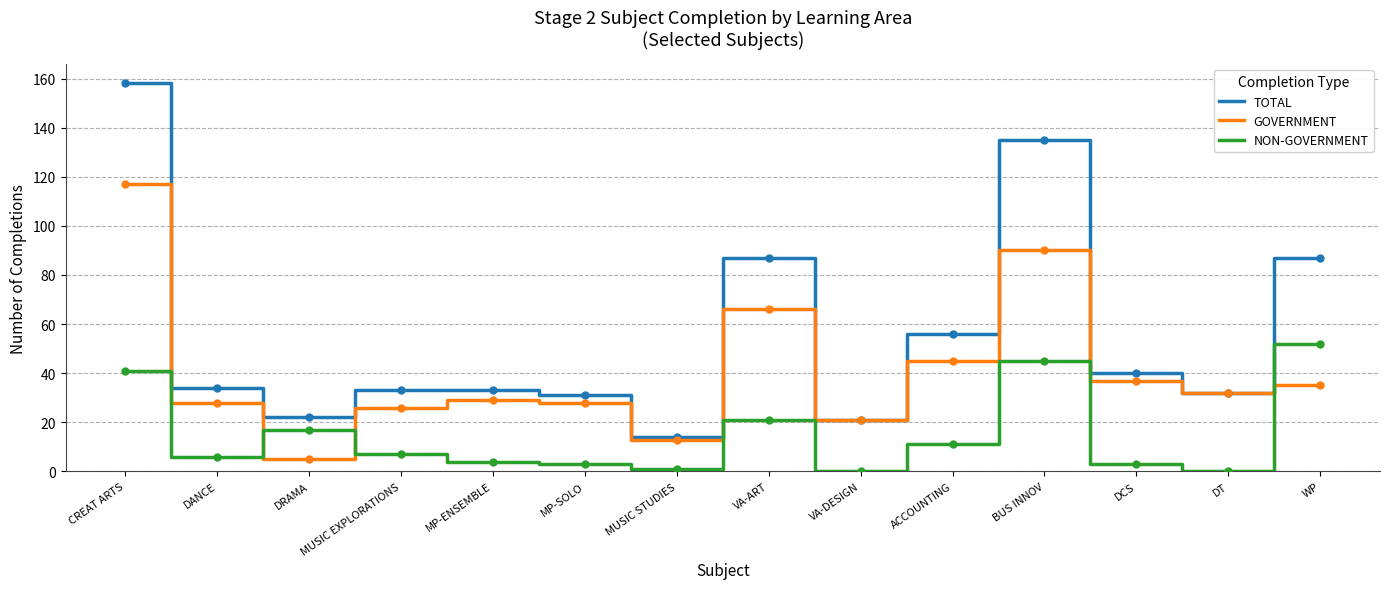

What is the total value across all series at MP-SOLO?

62